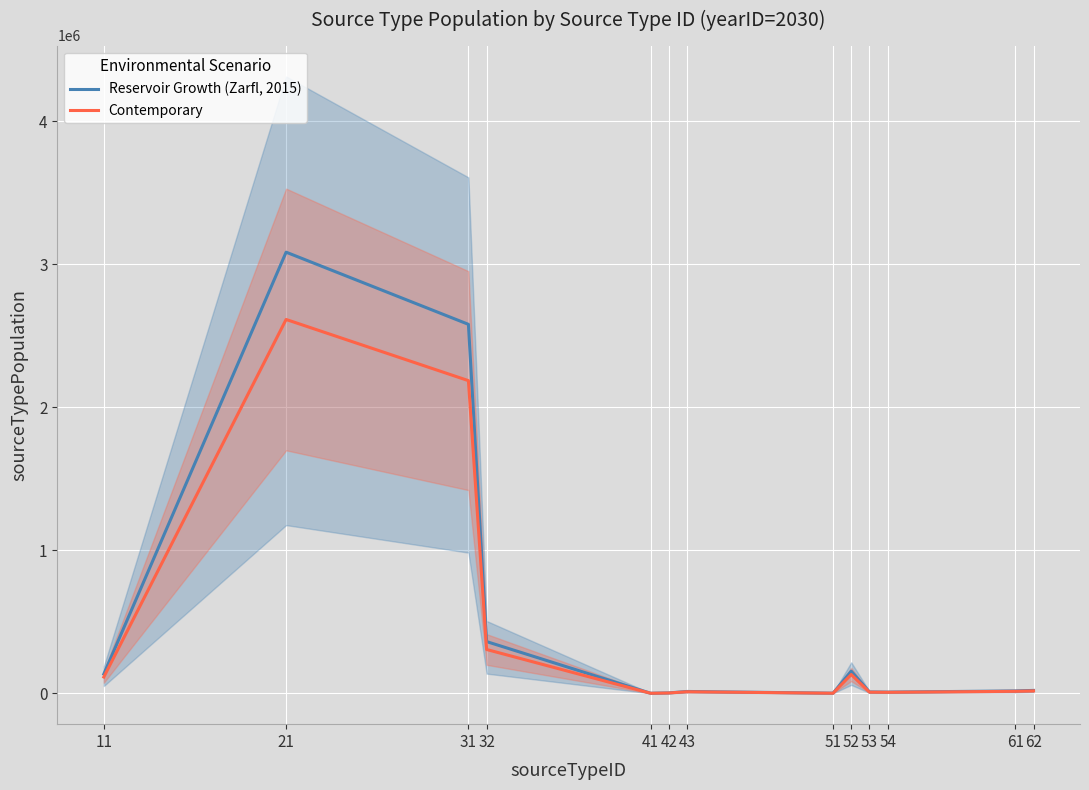

What is the highest value of the Contemporary series?

2614580.6